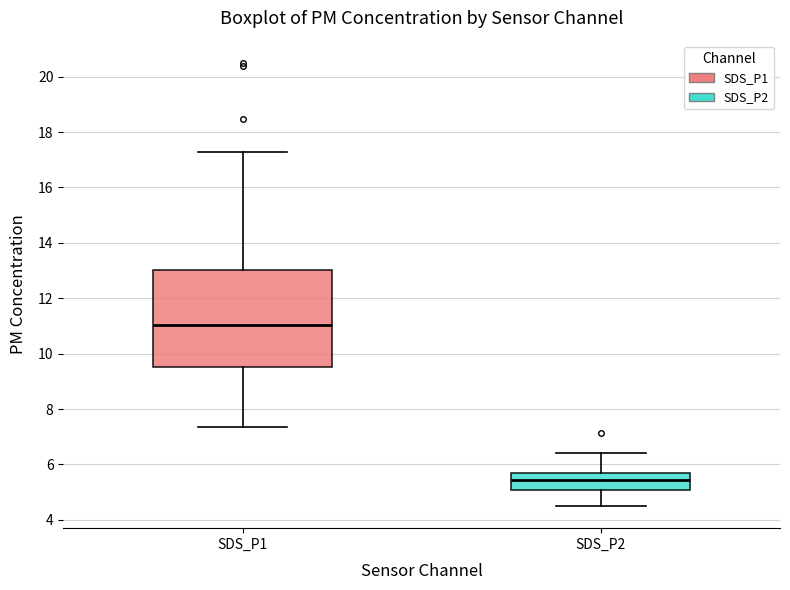

Reading left to right, transcribe this box plot: for each box, give where its median line is, the range the box spans, and where its two whiskers end, as read against the y-axis. The values are not printed on the chart, so give them approximately, as read against the axis.

SDS_P1: median 11.0, box 9.6 to 13.0, whiskers 7.4 to 17.2
SDS_P2: median 5.4, box 5.0 to 5.8, whiskers 4.6 to 6.4